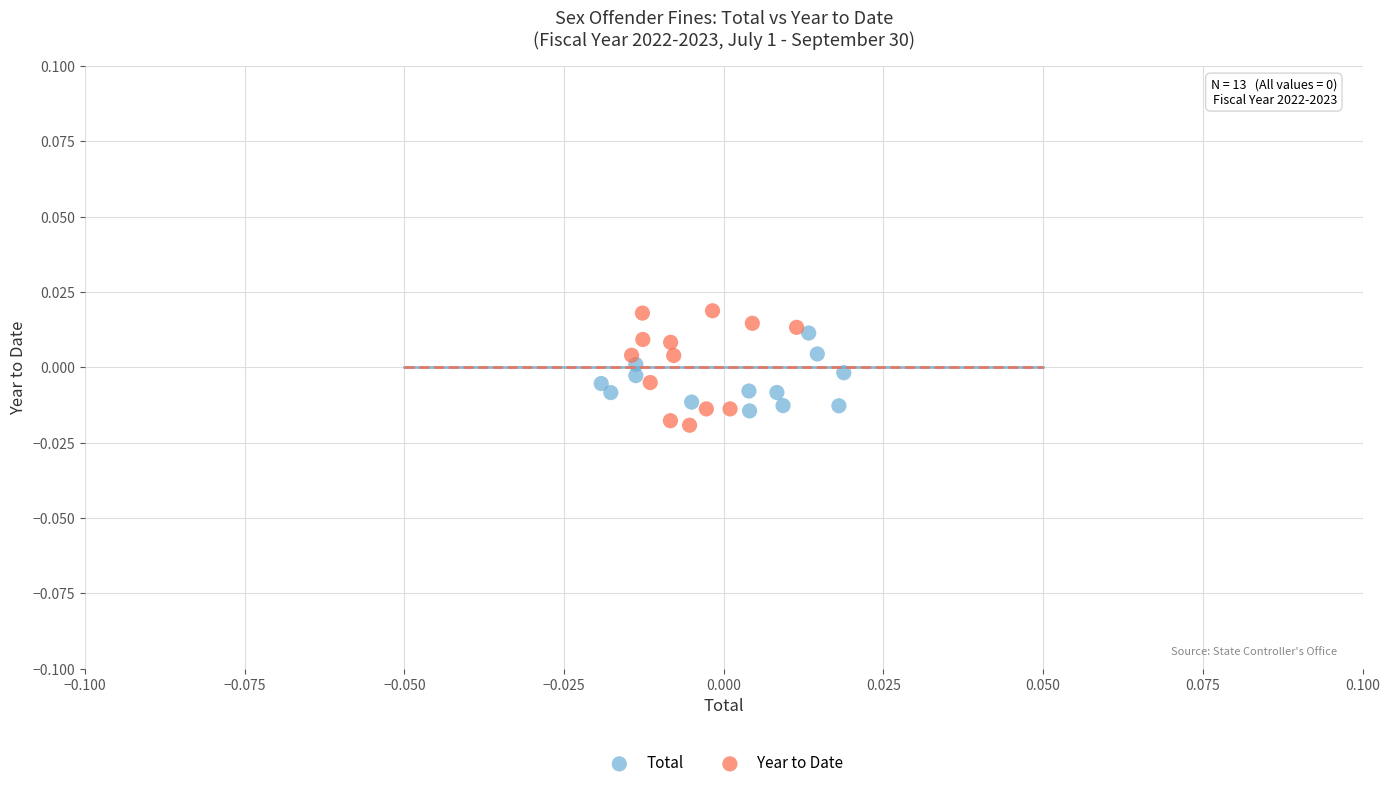

Which series has the widest spread of Y values?

Year to Date